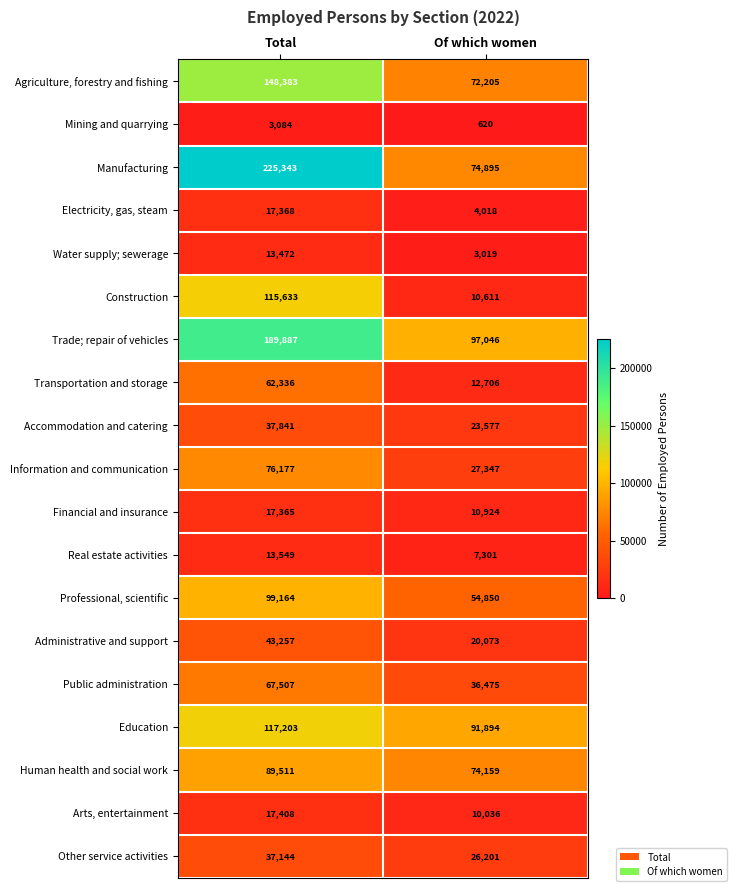

What value does the Professional, scientific series have at Of which women?

54850